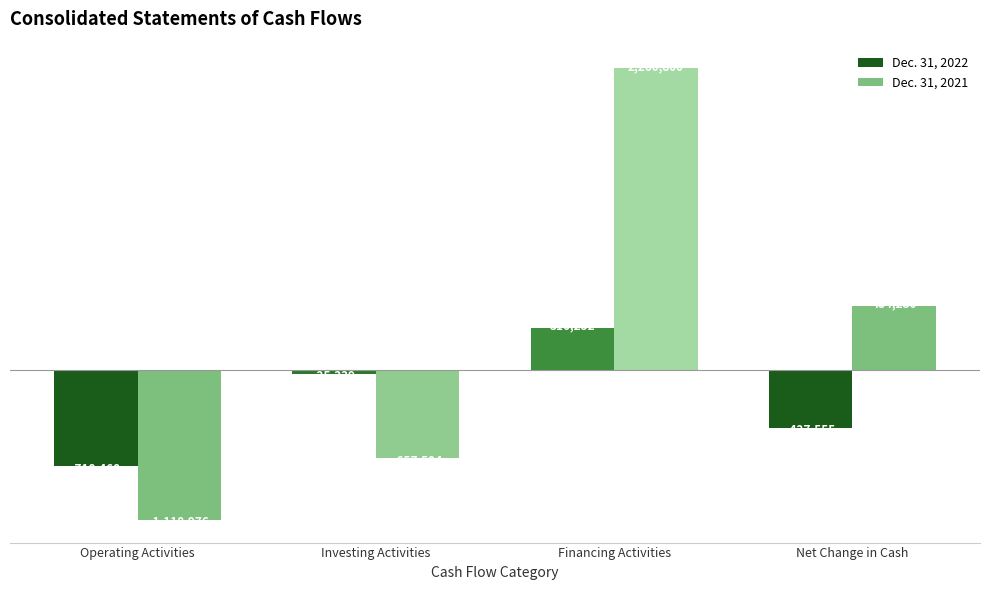

Are the bars grouped side by side (vs. stacked)?

Yes